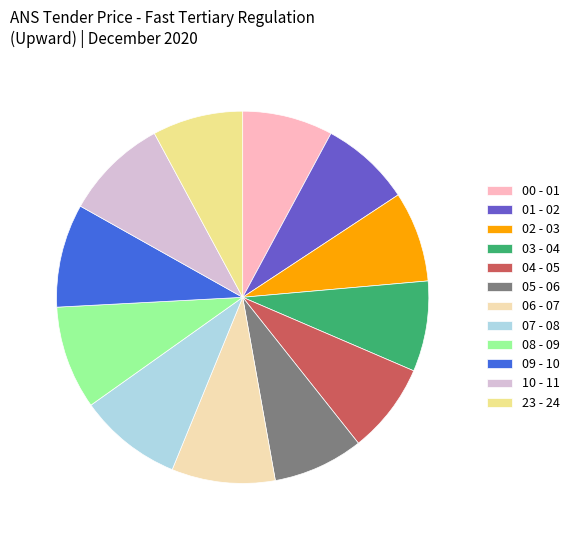

Combined, do 06 - 07 and 02 - 03 account for over 50%?

No